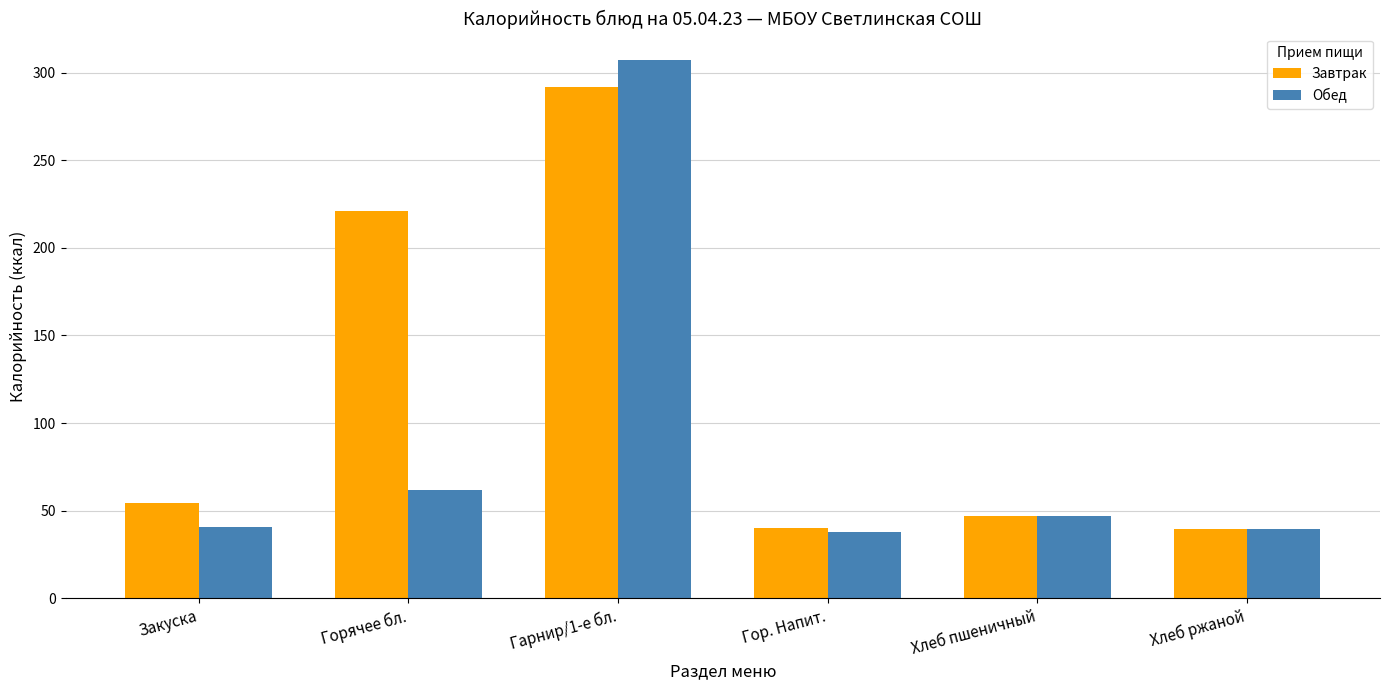

At which label is Обед closest to 172?

Горячее бл.